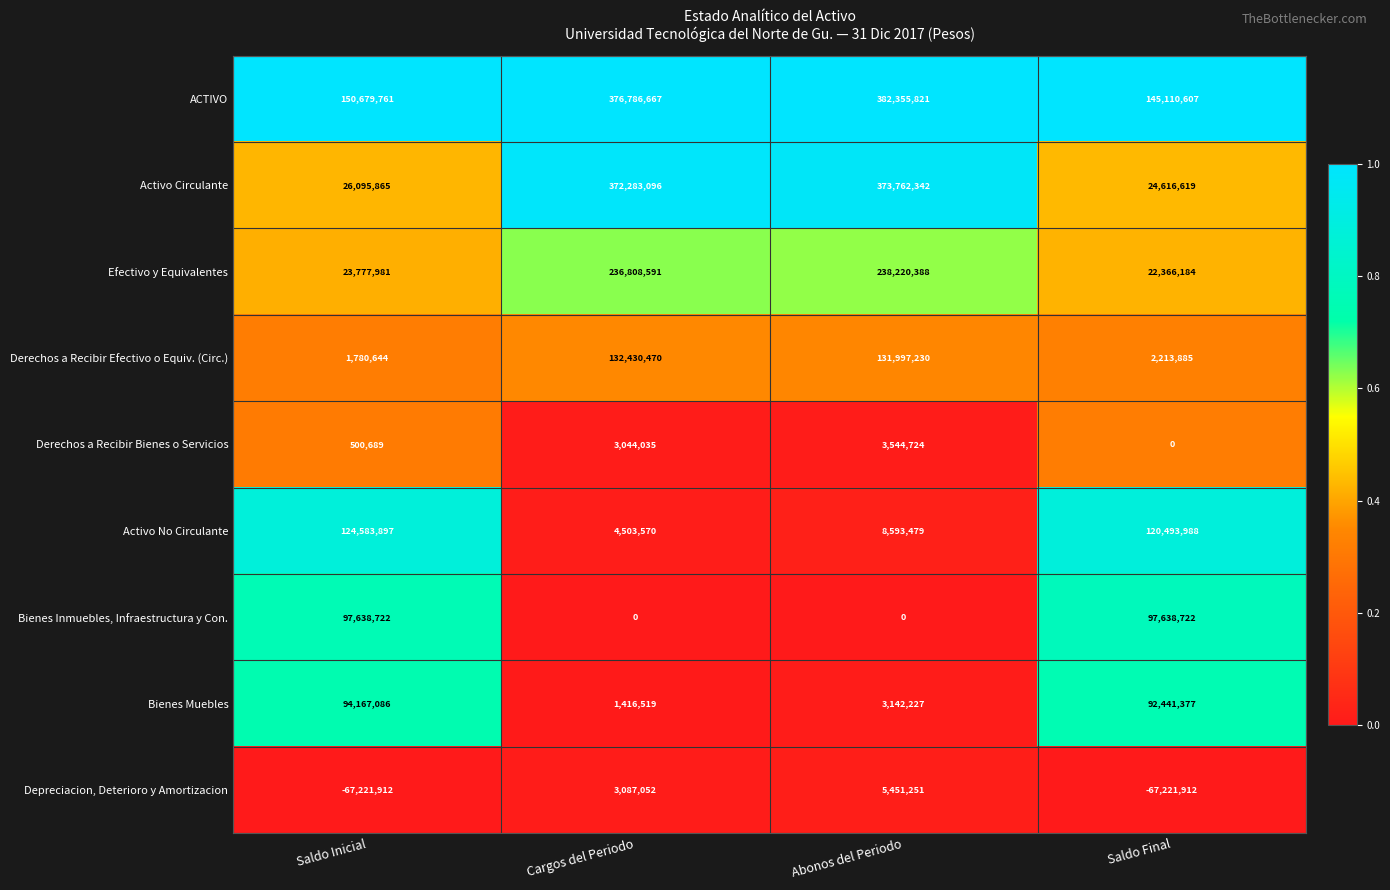

Rank the series at Abonos del Periodo from lowest to highest value.

Bienes Inmuebles, Infraestructura y Con., Bienes Muebles, Derechos a Recibir Bienes o Servicios, Depreciacion, Deterioro y Amortizacion, Activo No Circulante, Derechos a Recibir Efectivo o Equiv. (Circ.), Efectivo y Equivalentes, Activo Circulante, ACTIVO